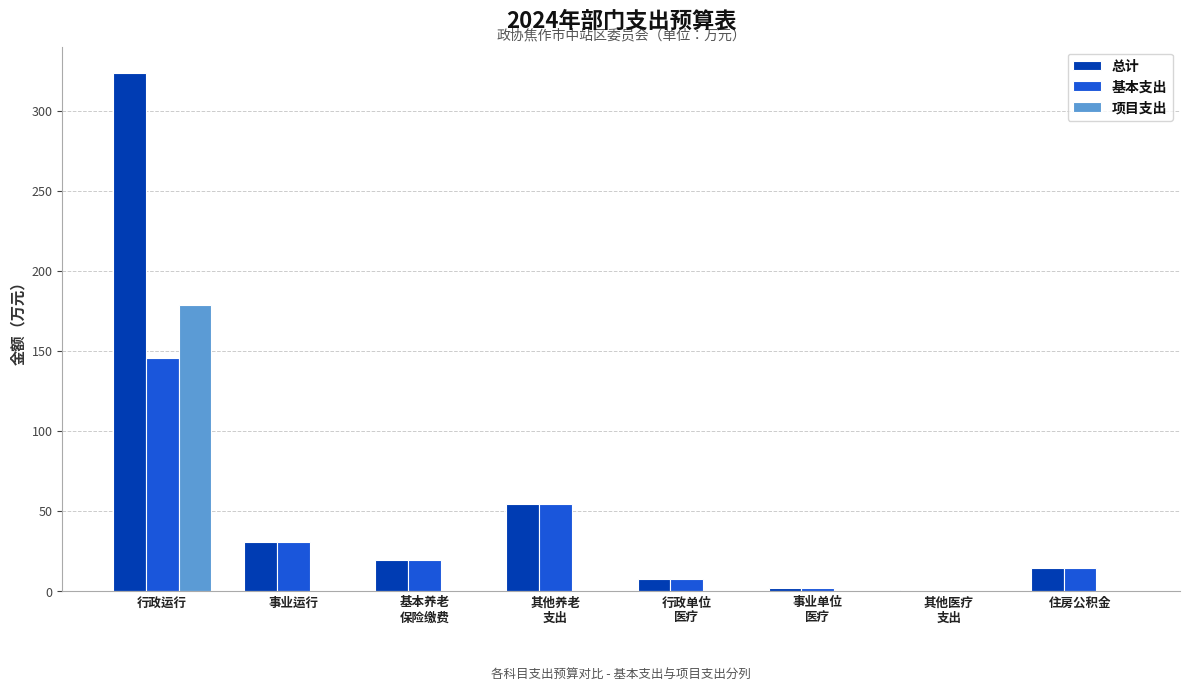

The value of 项目支出 at 行政运行 is 178.3. True or false?

True